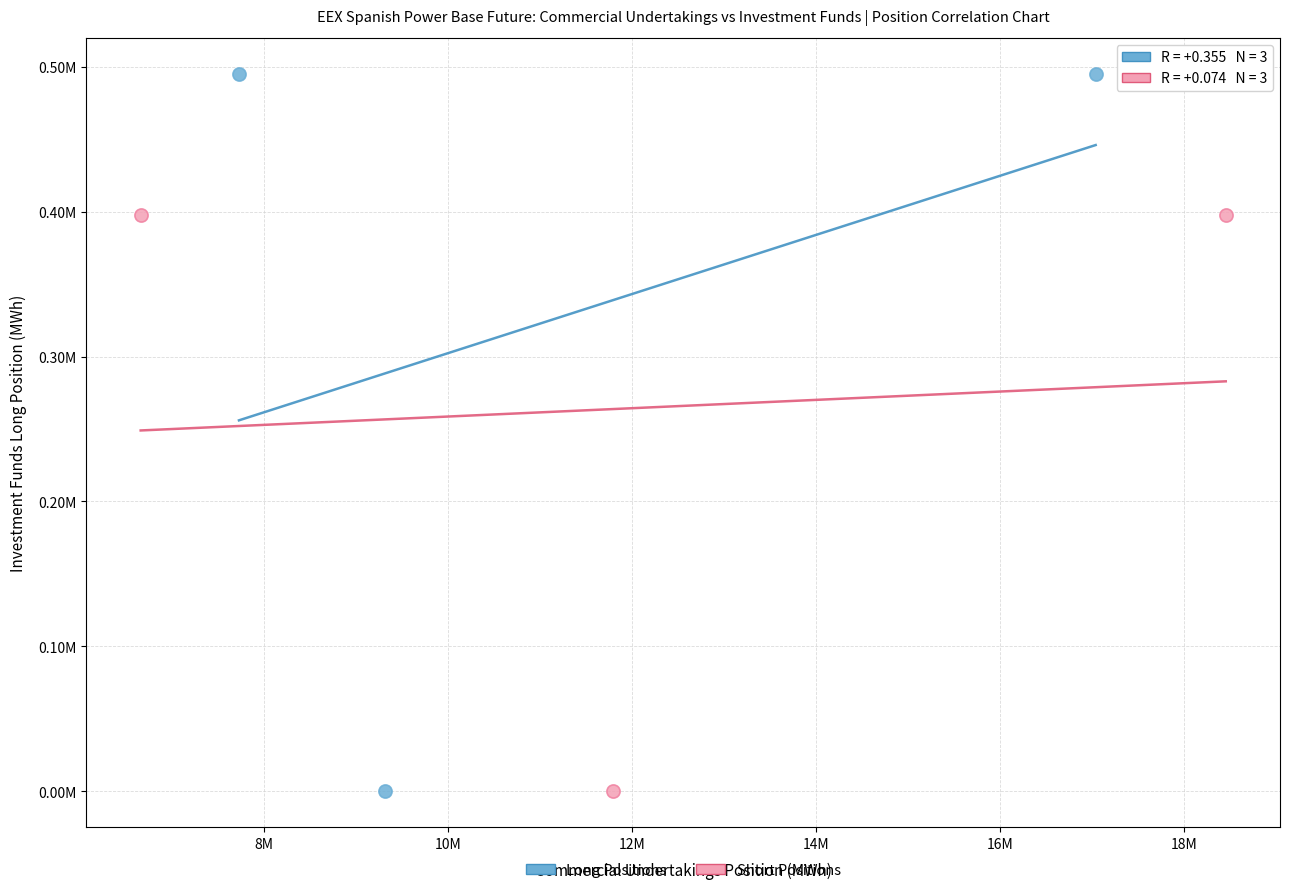

What are all the series names shown in the legend?

Long Positions, Short Positions